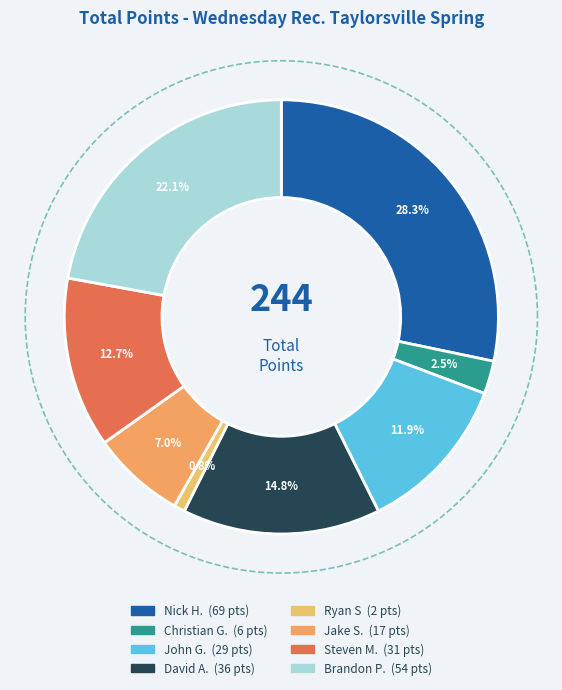

Do Brandon P. and Christian G. together represent more than half of the pie?

No